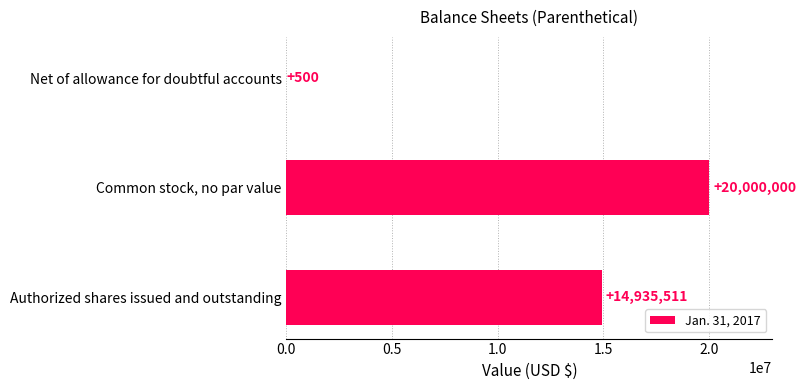

Which label corresponds to the largest value in the chart?

Common stock, no par value